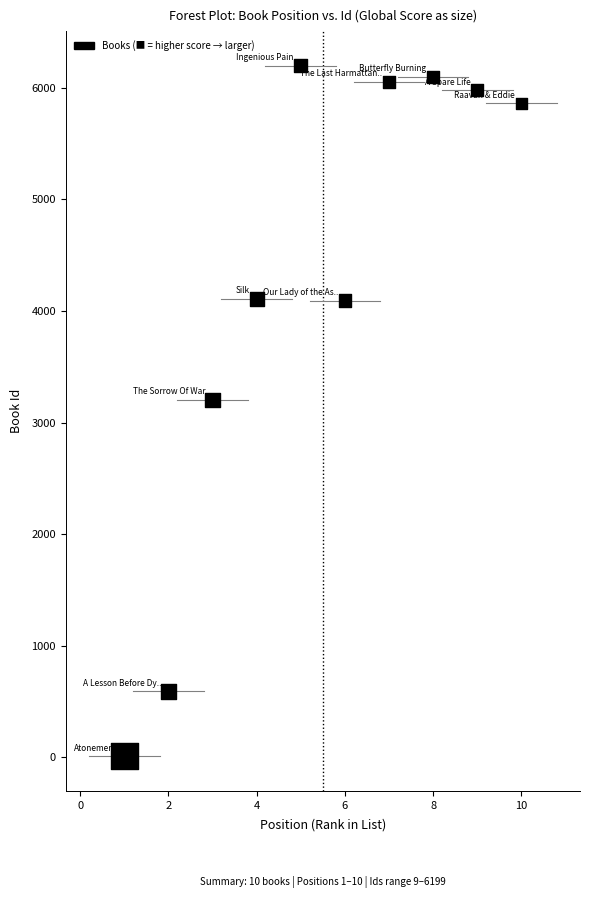

What Y value in the scatter plot is closest to 3104?

3203